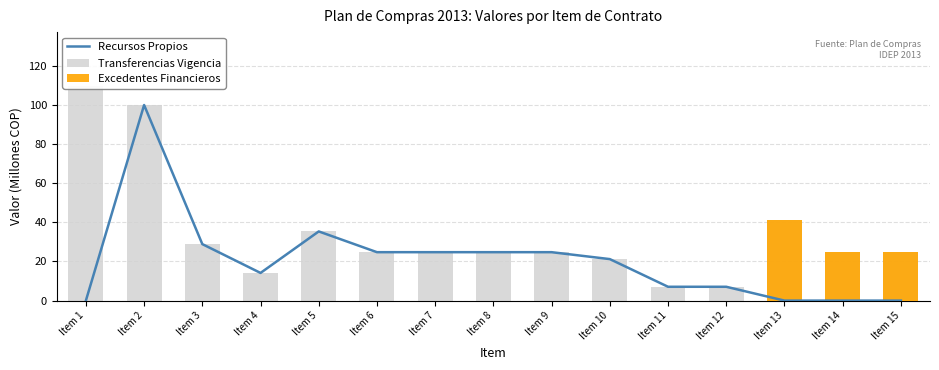

How many distinct data groups are displayed?

3